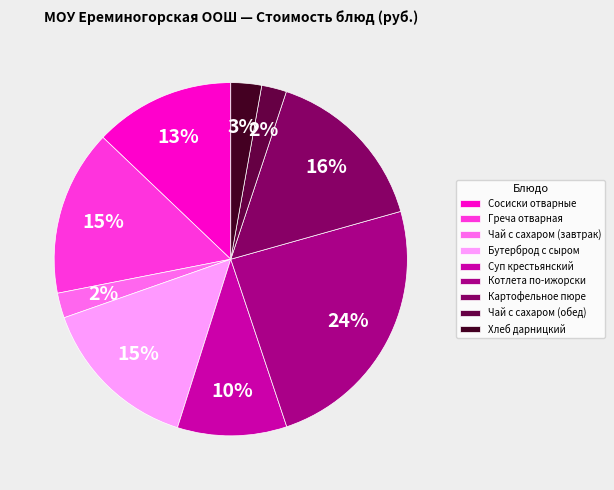

Which category has the biggest portion of the pie?

Котлета по-ижорски